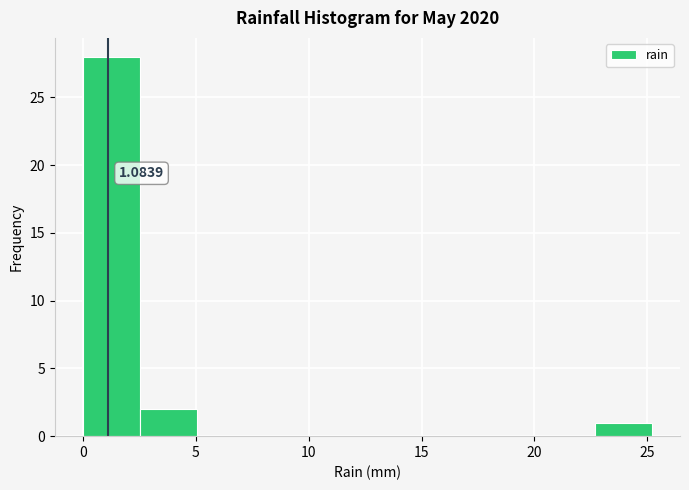

Which range on the x-axis has the tallest bar?

0.0 to 2.5